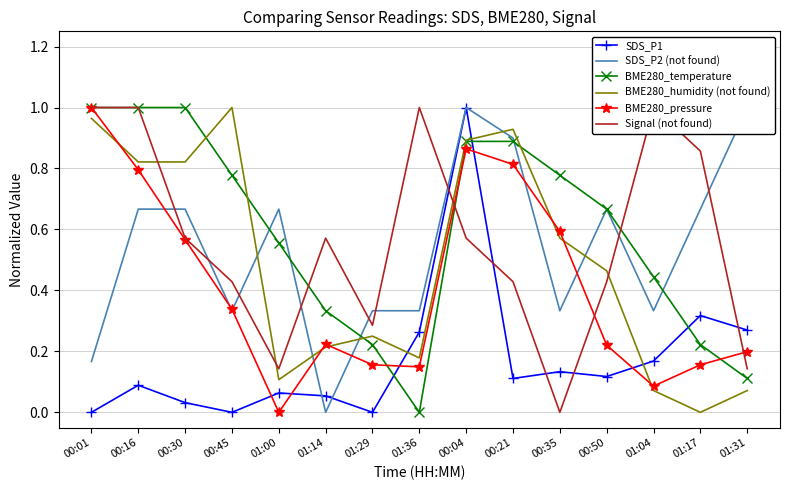

Between which two adjacent categories do BME280_humidity (not found) and BME280_pressure first intersect?

00:01 and 00:16